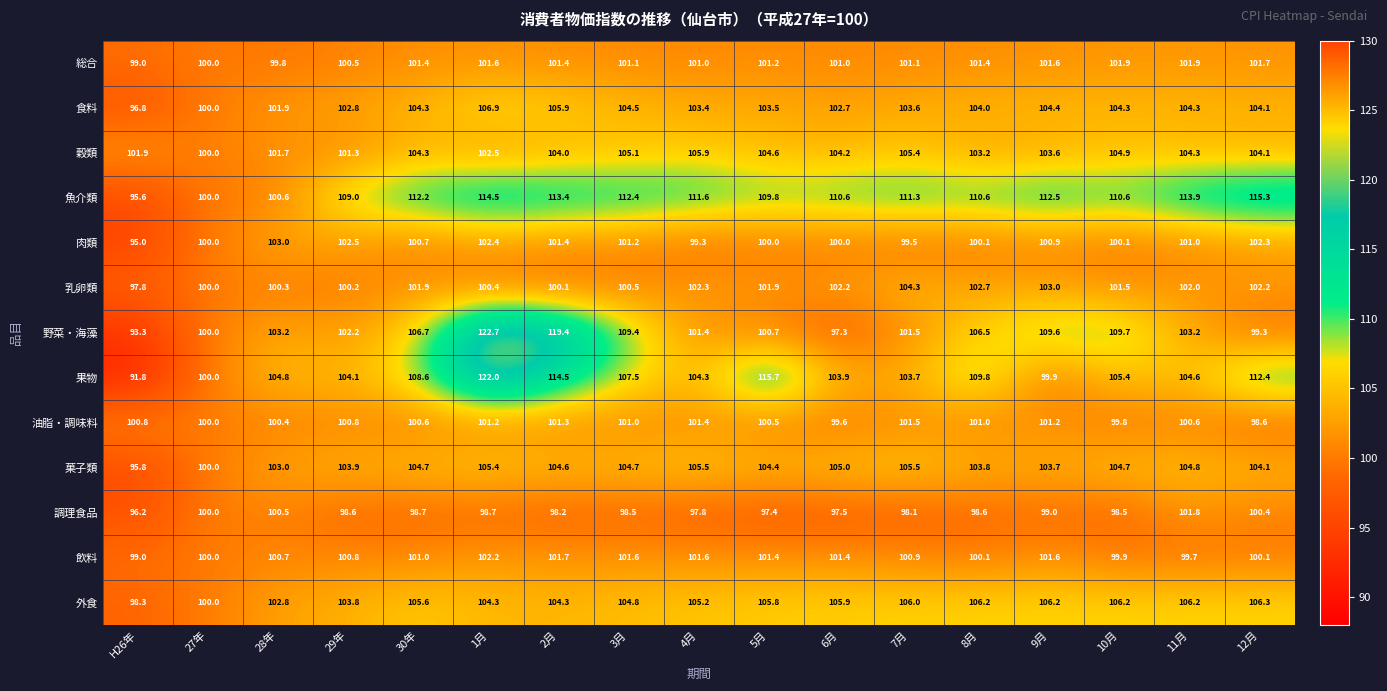

At how many categories does at least one series exceed 111?

10